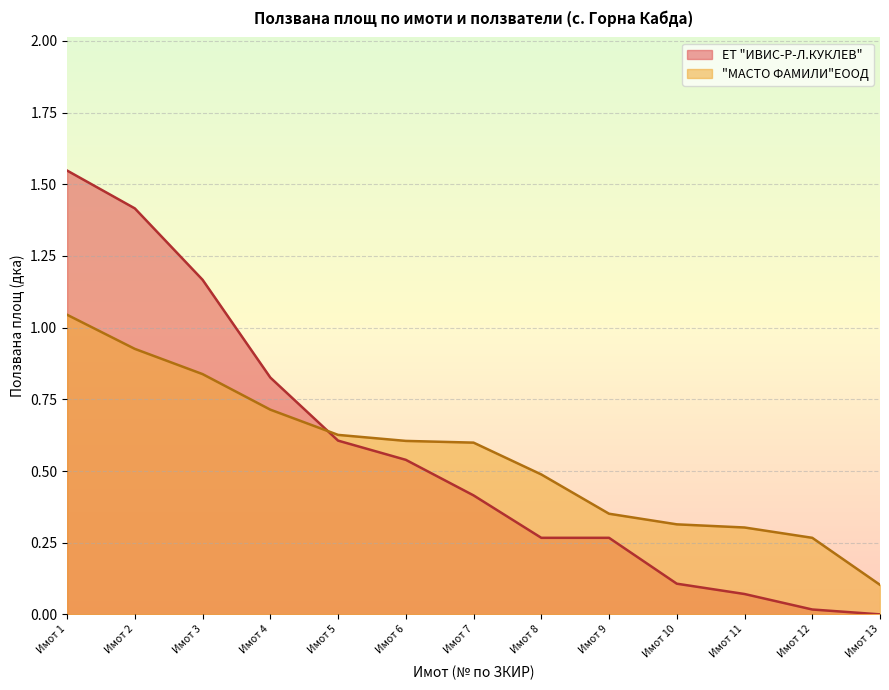

Read the value at Имот 9.

0.4